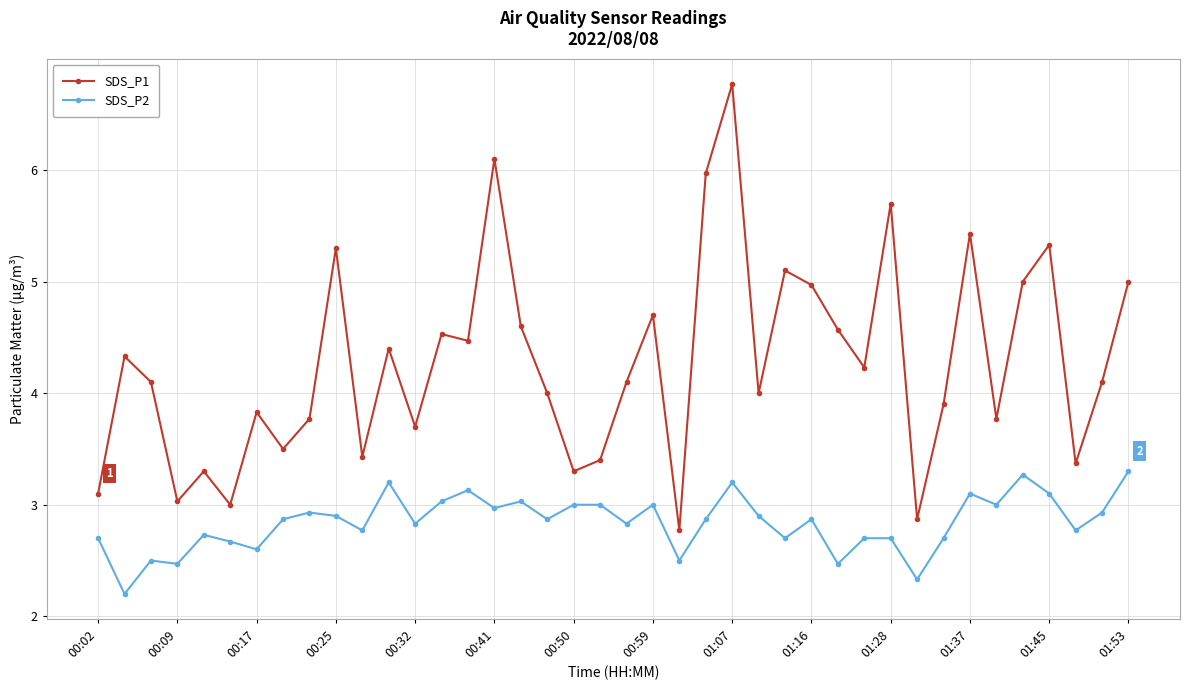

What is the value of the SDS_P2 point at the 1st from the left?

2.7